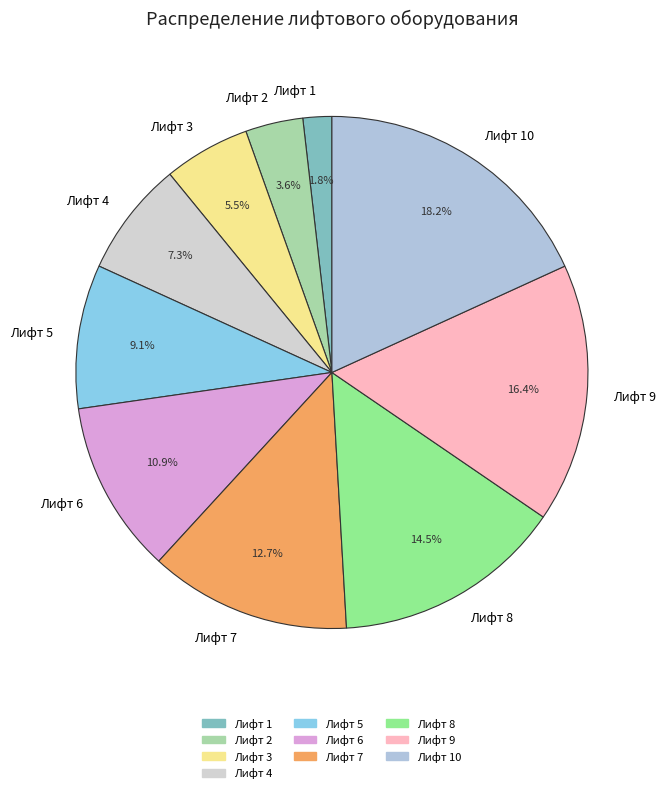

How many segments does this pie chart have?

10